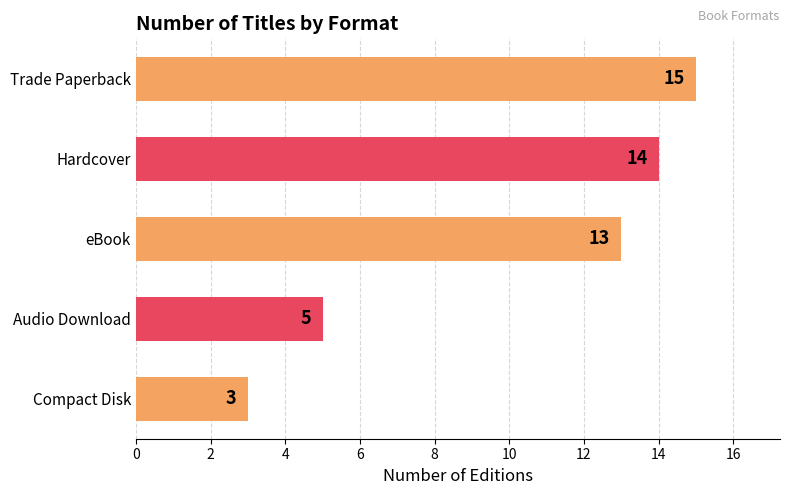

What is the difference between the second highest and second lowest values?

9